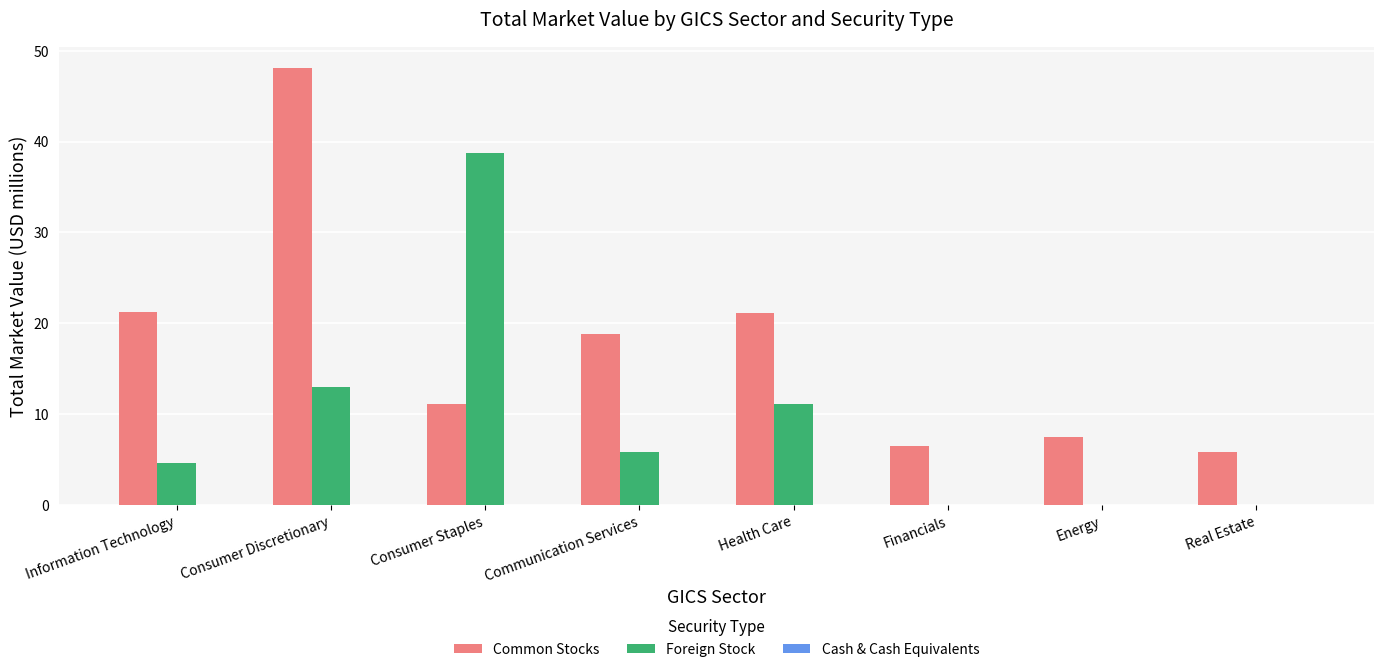

Which category has the highest value across all series?

Consumer Discretionary